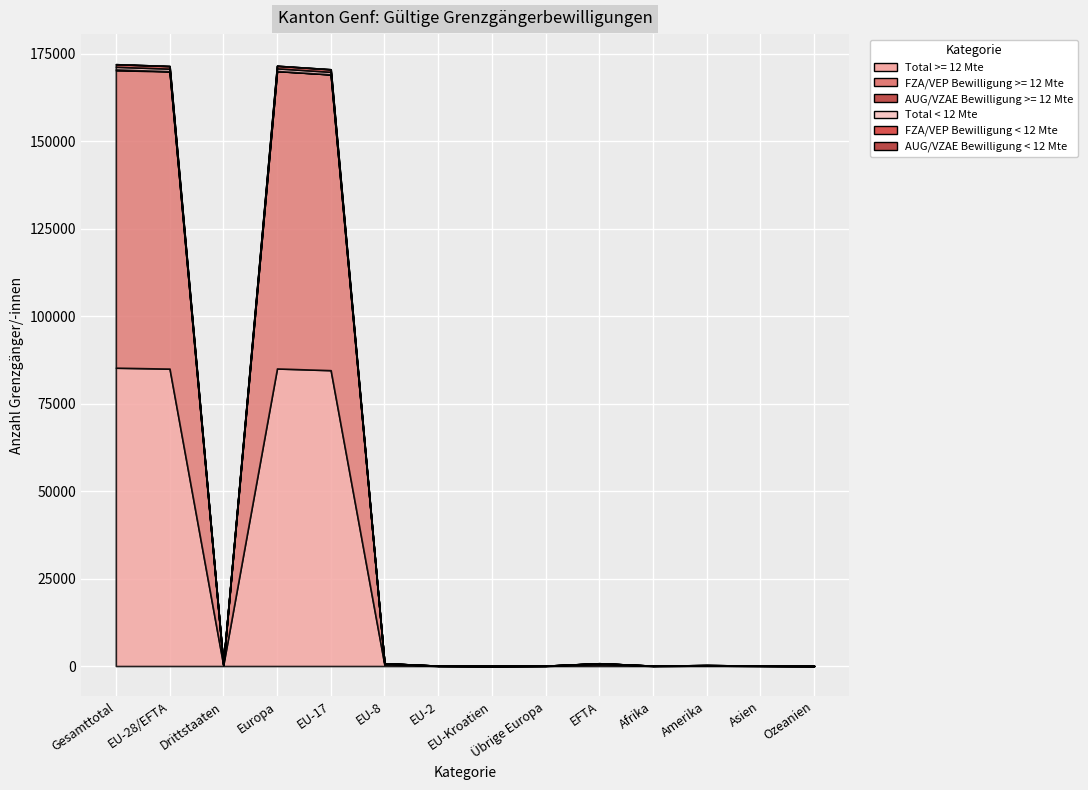

At which label does Total < 12 Mte reach its minimum?

EU-Kroatien